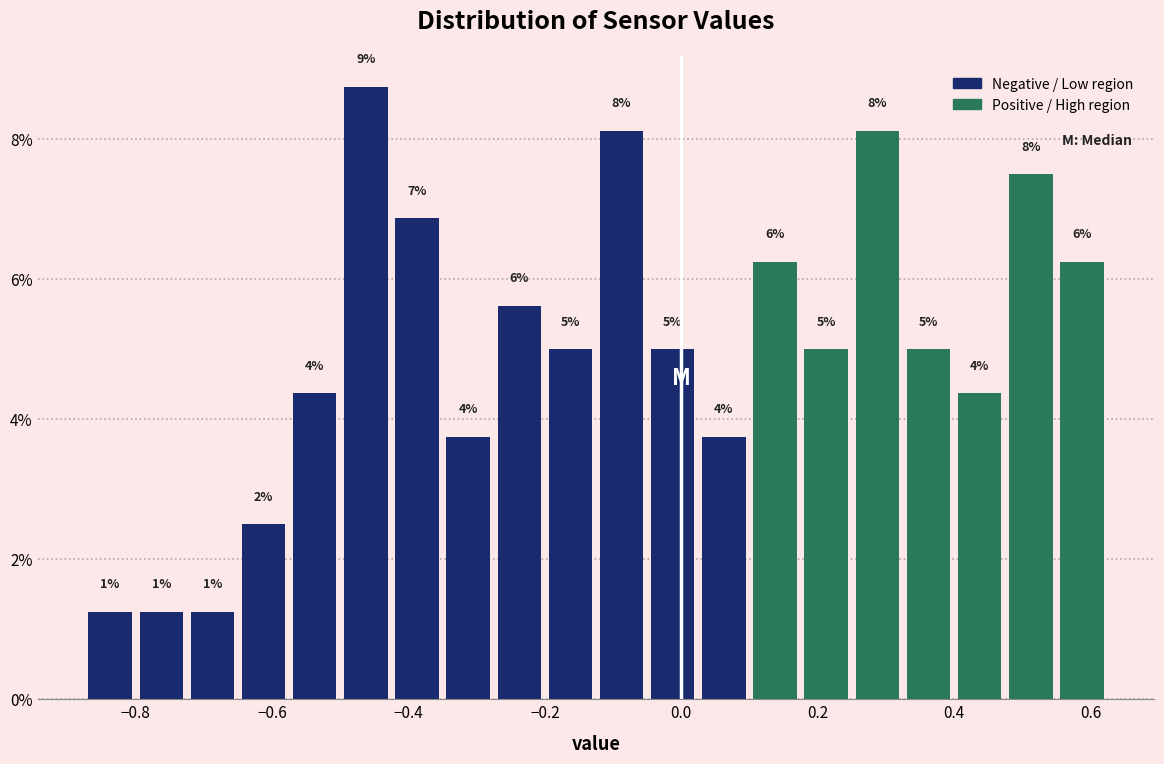

Read against the x-axis, roughly where is the centre of the tallest bar?

-0.46